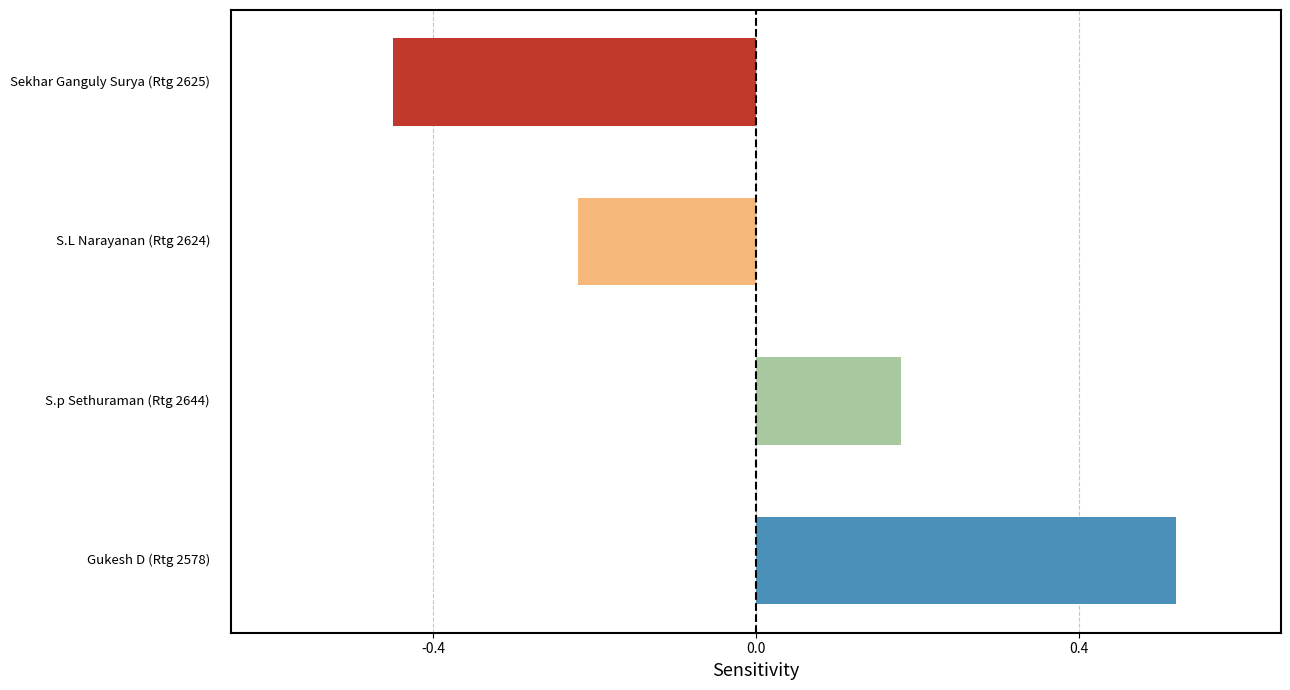

What is the greatest value displayed?

0.5